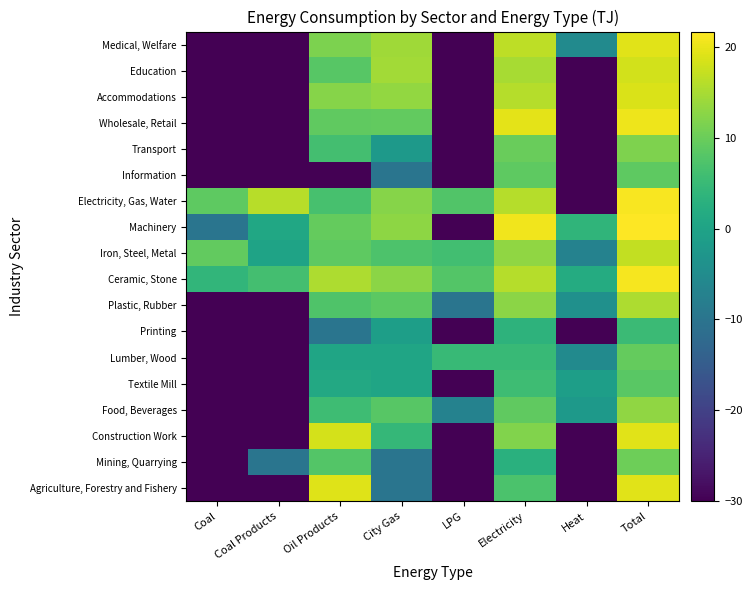

Which has a higher value, Oil Products or Total?

Total